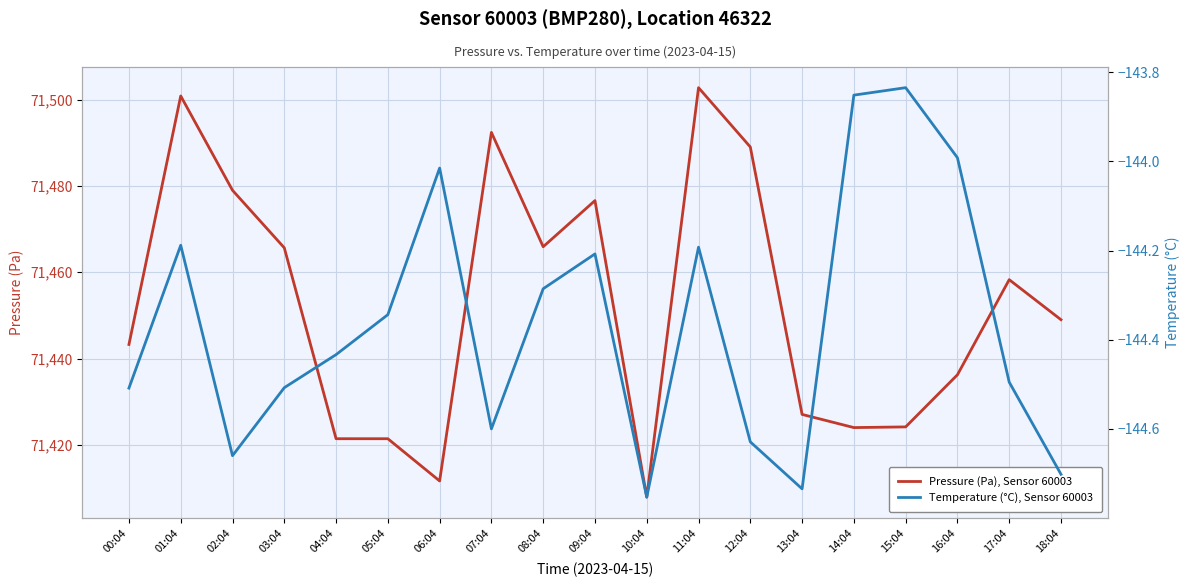

True or false: Temperature (°C), Sensor 60003 and Pressure (Pa), Sensor 60003 intersect in this chart.

False